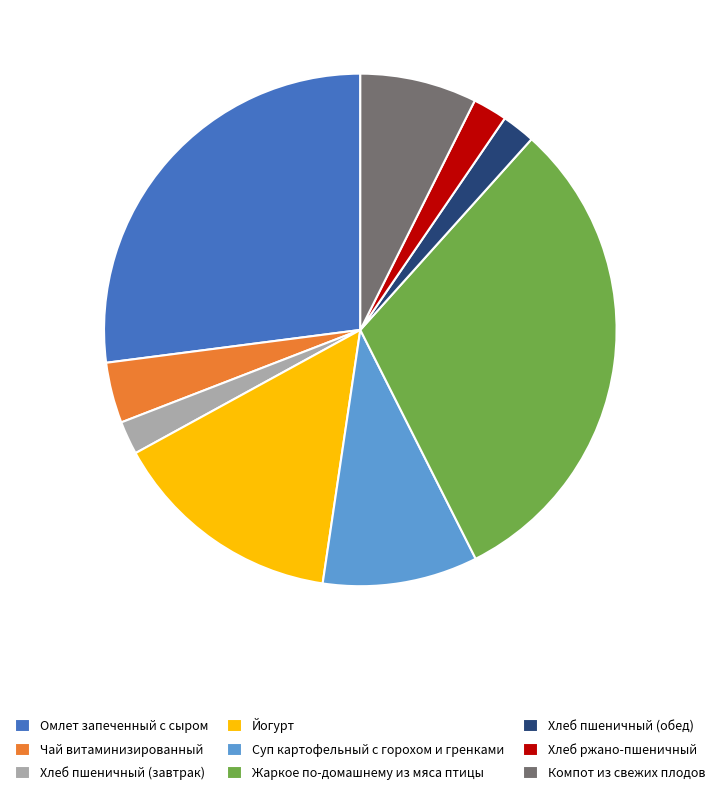

Between Хлеб пшеничный (завтрак) and Йогурт, which is larger?

Йогурт